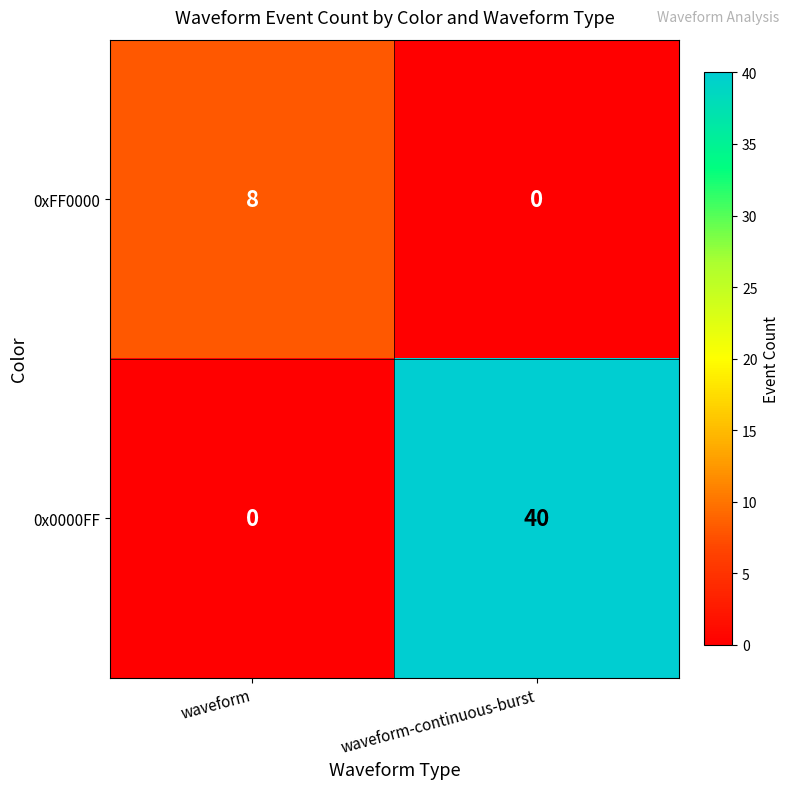

How many series are shown in this chart?

2